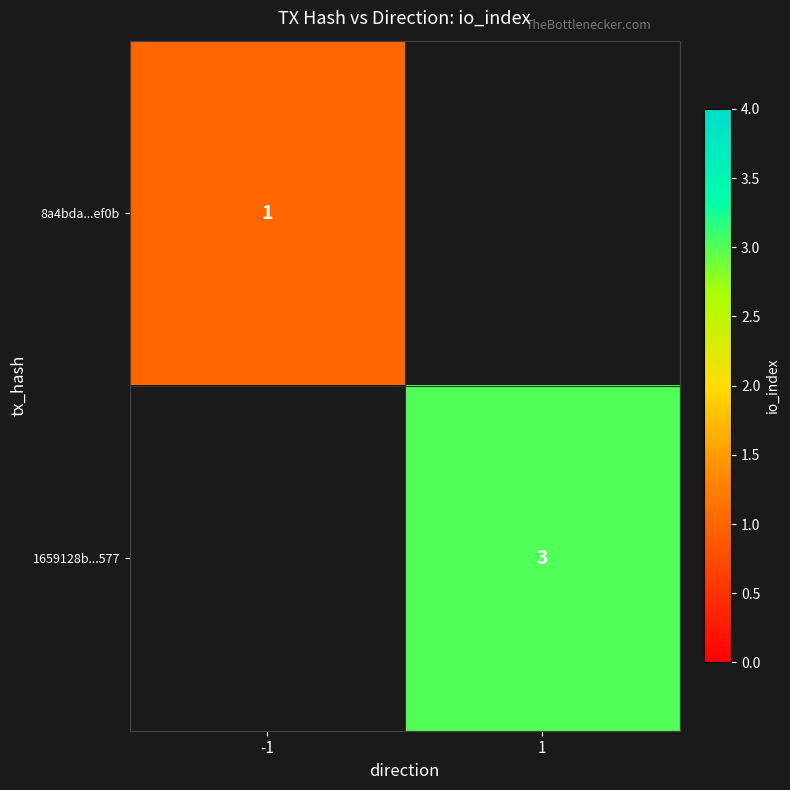

How many categories are shown in the chart?

2